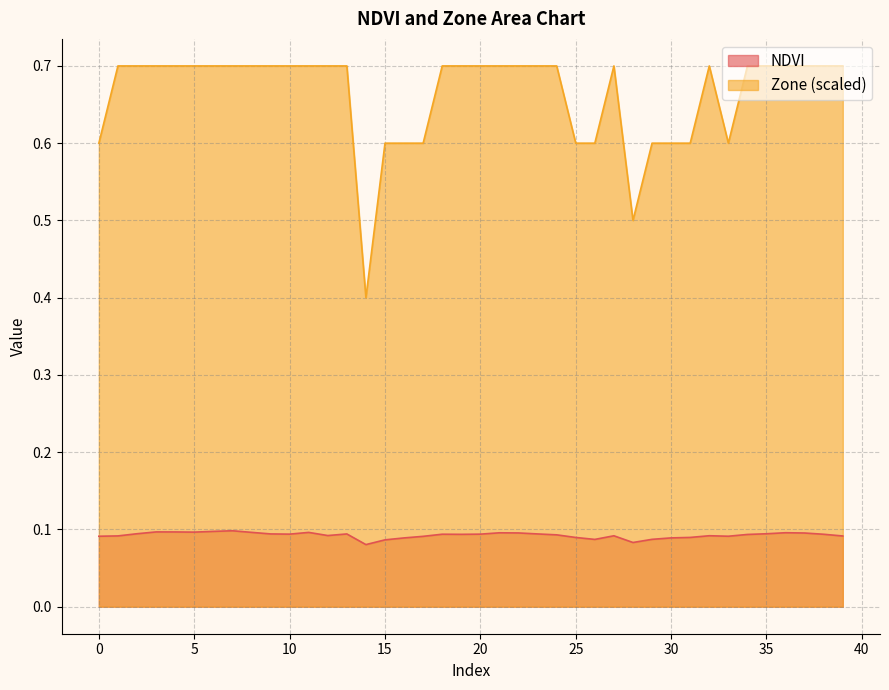

The NDVI series shows 0.2 at 5. True or false?

False